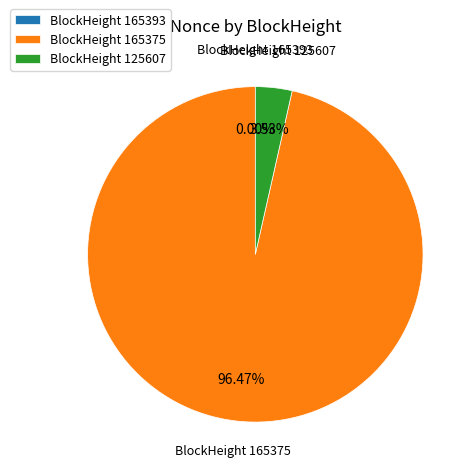

Between BlockHeight 125607 and BlockHeight 165375, which is larger?

BlockHeight 165375